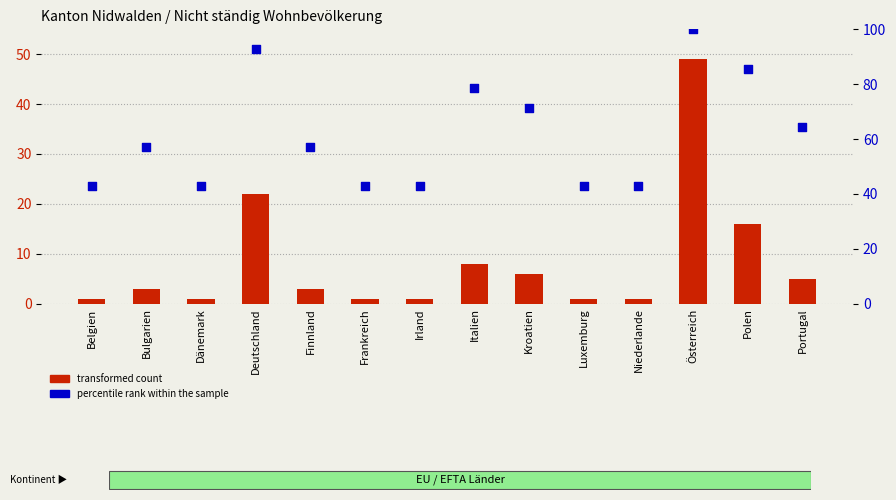

Is the value of transformed count at Bulgarien greater than the value of percentile rank within the sample at Kroatien?

No